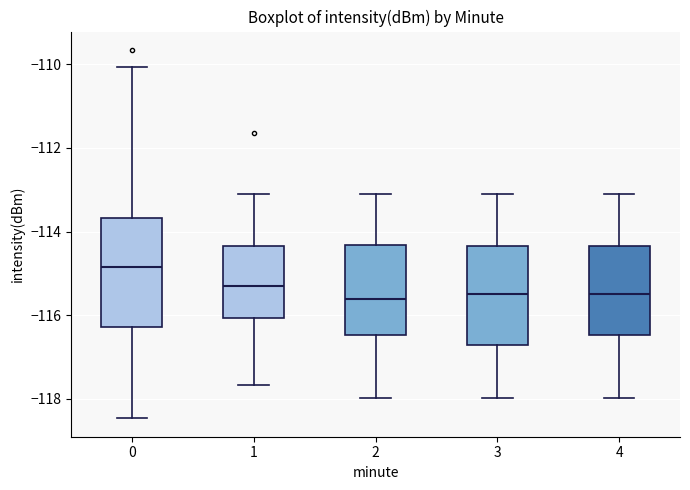

Reading left to right, transcribe this box plot: for each box, give where its median line is, the range the box spans, and where its two whiskers end, as read against the y-axis. The values are not printed on the chart, so give them approximately, as read against the axis.

0: median -114.8, box -116.2 to -113.6, whiskers -118.4 to -110.0
1: median -115.2, box -116.0 to -114.4, whiskers -117.6 to -113.2
2: median -115.6, box -116.4 to -114.4, whiskers -118.0 to -113.2
3: median -115.4, box -116.8 to -114.4, whiskers -118.0 to -113.2
4: median -115.4, box -116.4 to -114.4, whiskers -118.0 to -113.2